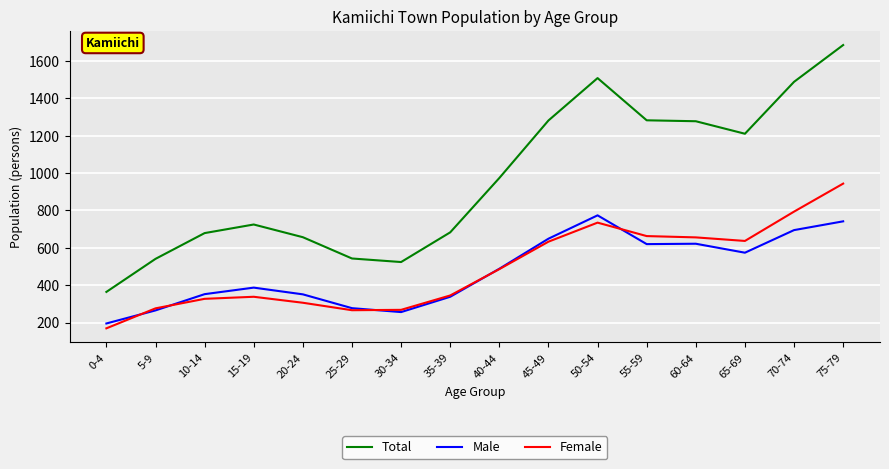

What is the difference between the highest and lowest values at 0-4?

195